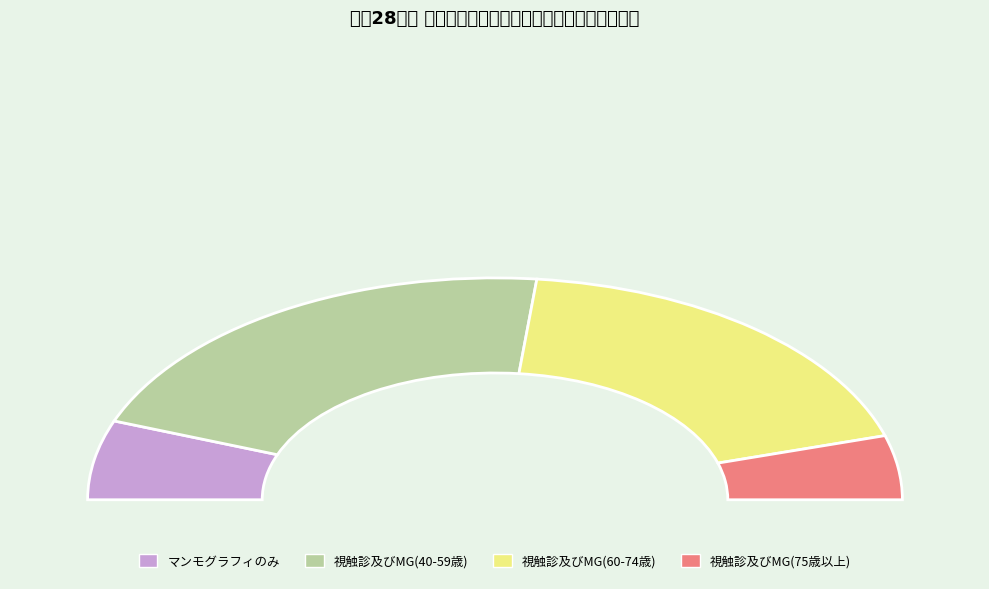

What is the change in value from マンモグラフィのみ to 視触診及びマンモグラフィ?

+42036